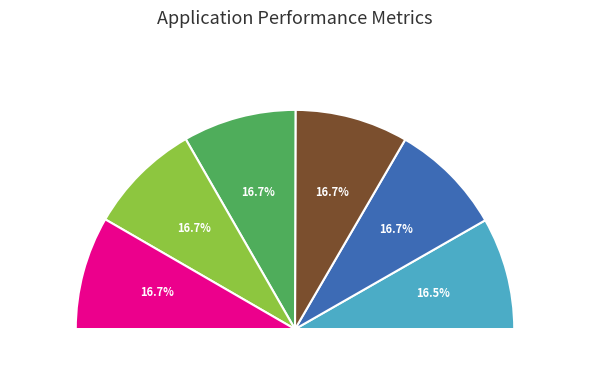

What is the ratio of the value at 15007 to the value at 15008?

1.0